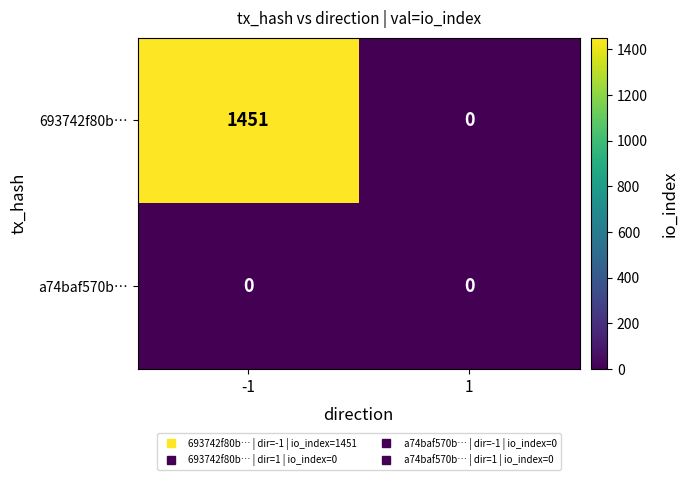

What is the greatest value displayed?

1451